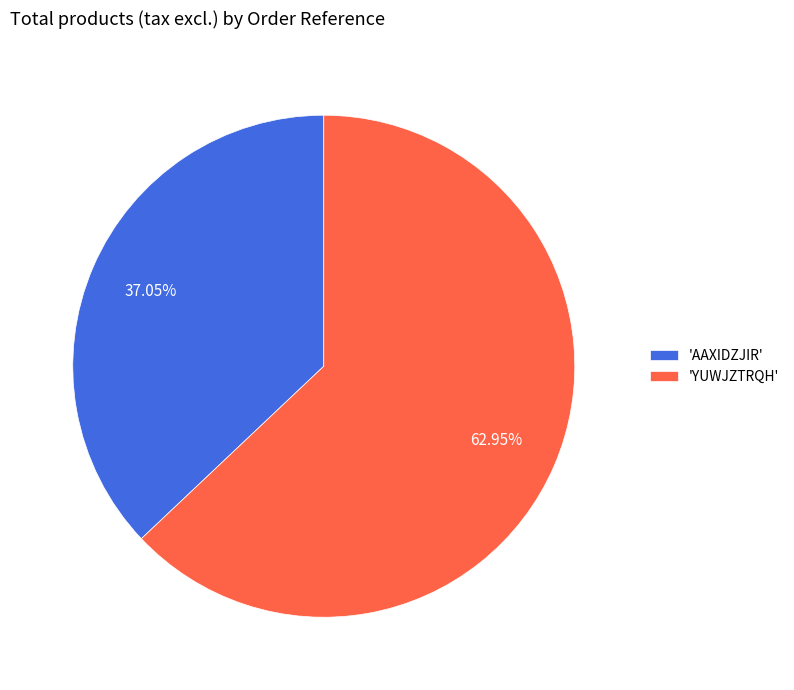

Combined, do 'AAXIDZJIR' and 'YUWJZTRQH' account for over 50%?

Yes